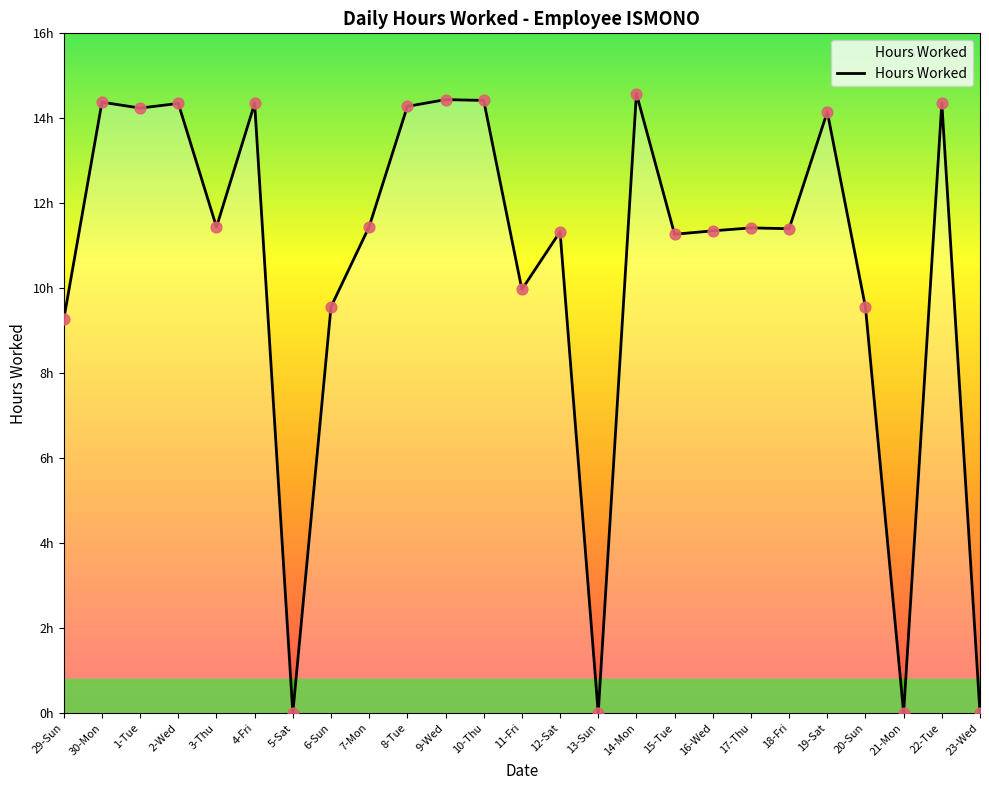

Approximately how many times larger is the value at 2-Wed compared to 1-Tue?

1.0